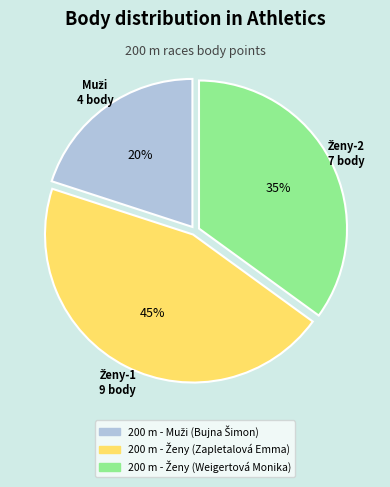

Is there a majority slice in this chart?

No